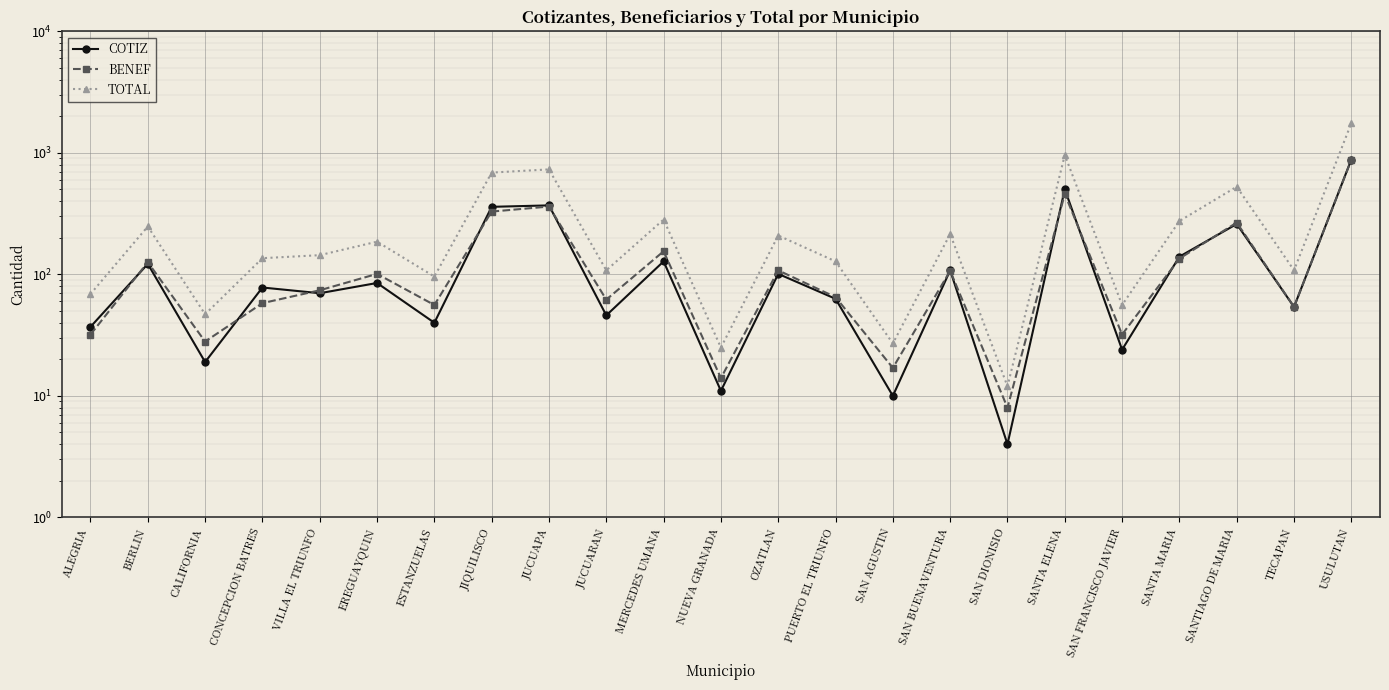

Is the value of COTIZ at SAN BUENAVENTURA greater than the value of TOTAL at SAN BUENAVENTURA?

No